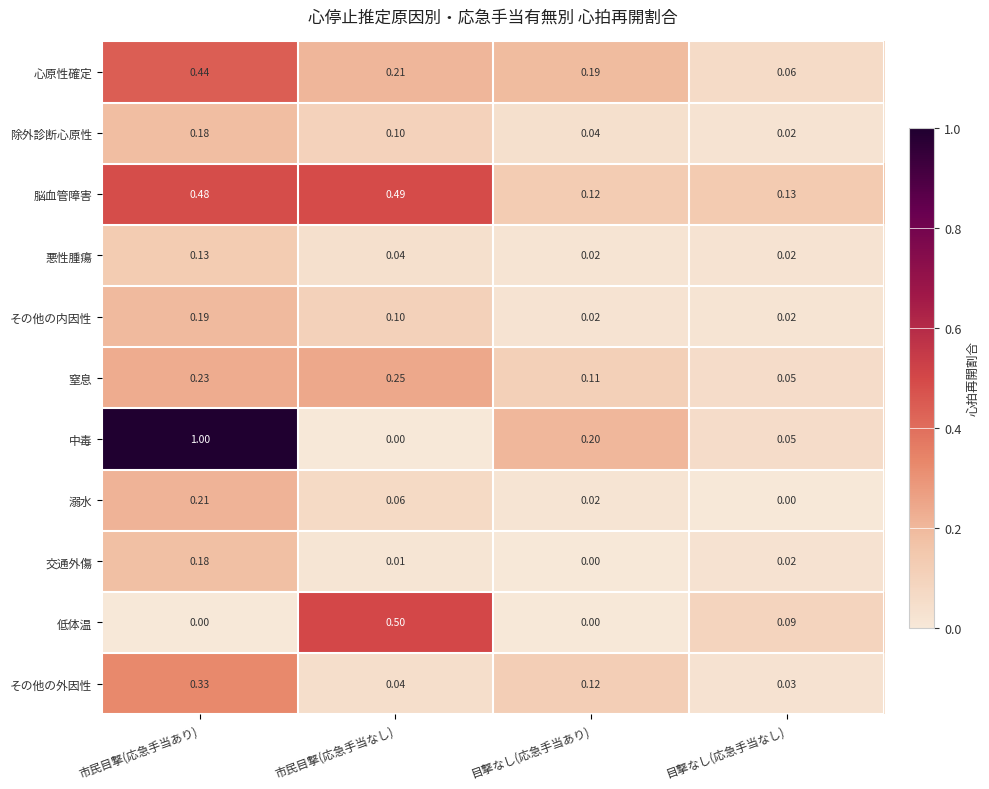

Count the number of data series in this chart.

11